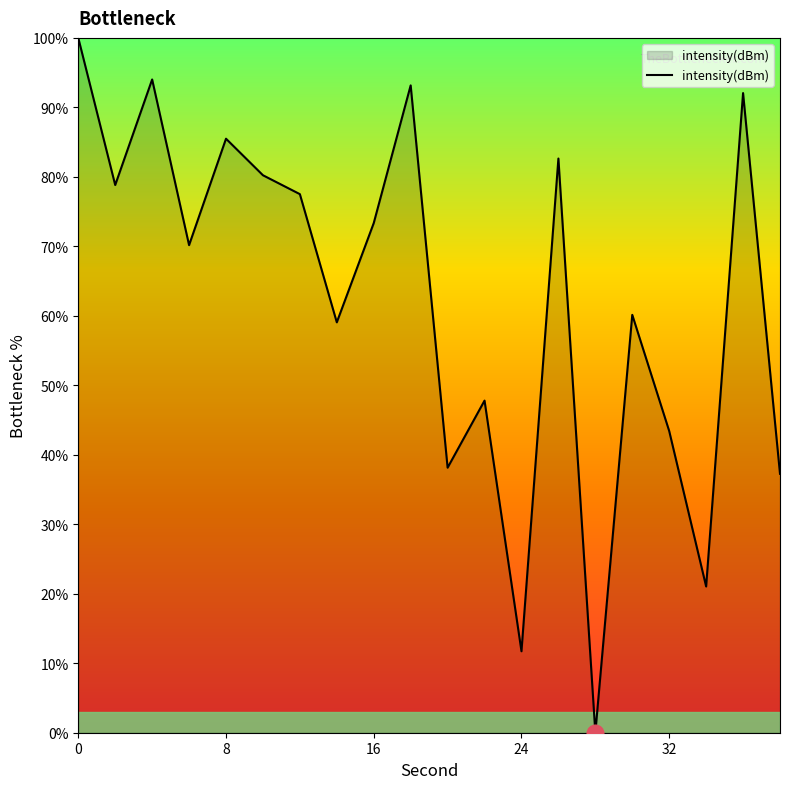

What is the greatest value displayed?

100.0